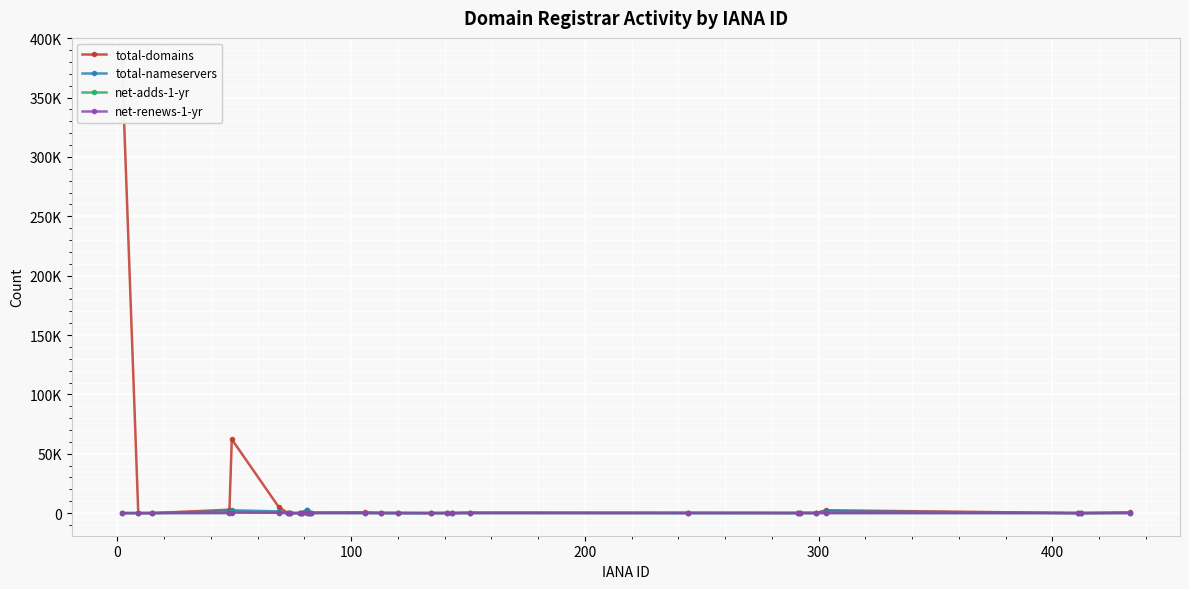

What value does the net-adds-1-yr series have at 400?

260